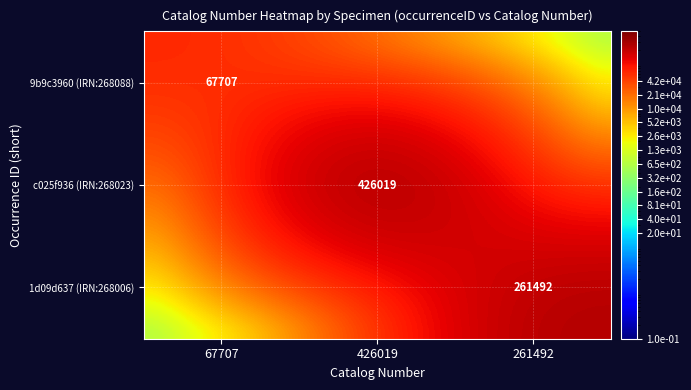

Is it true that 1d09d637 (IRN:268006) equals 363900.8 at 261492?

False